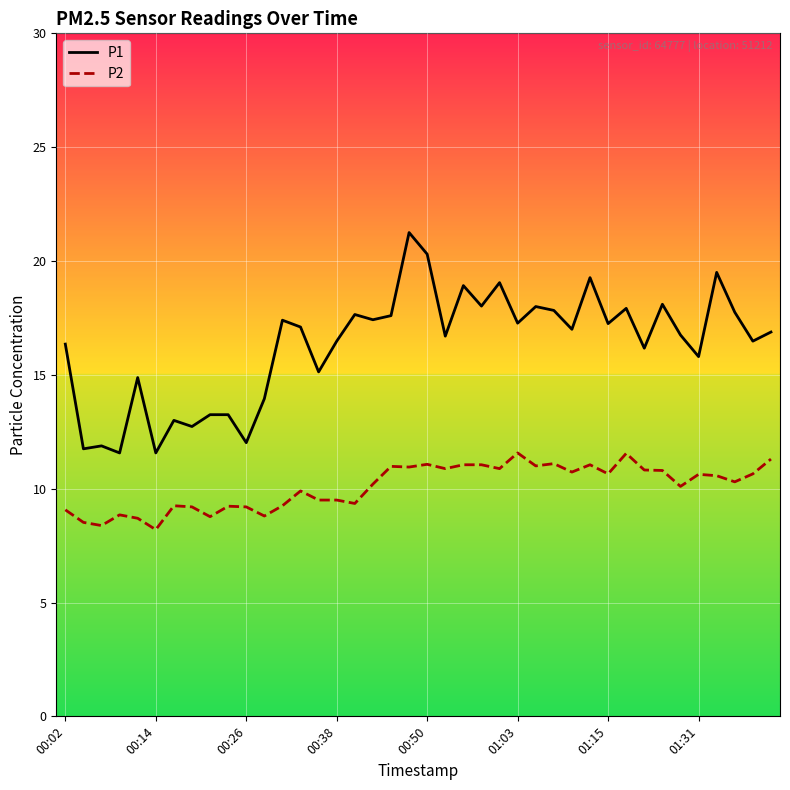

Which series has the largest total across all categories?

P1